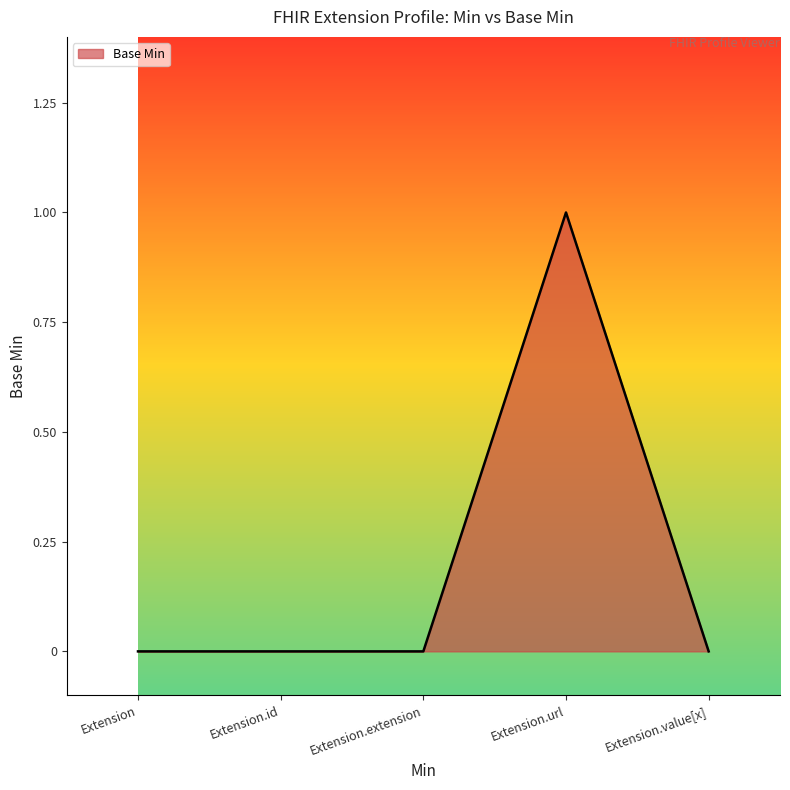

Count the number of data series in this chart.

1